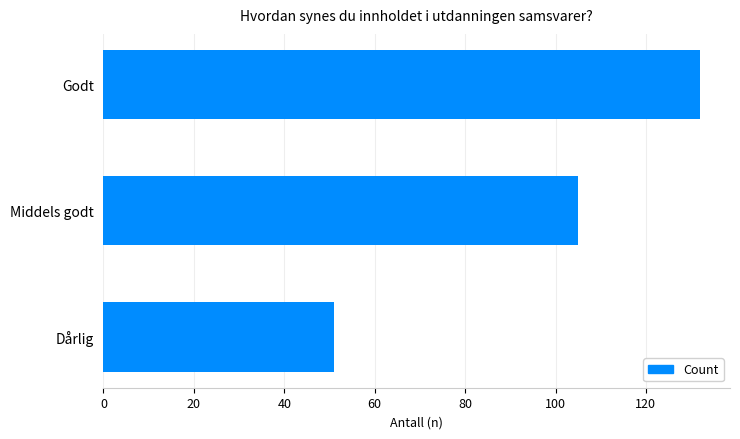

At which label is the value closest to 91?

Middels godt